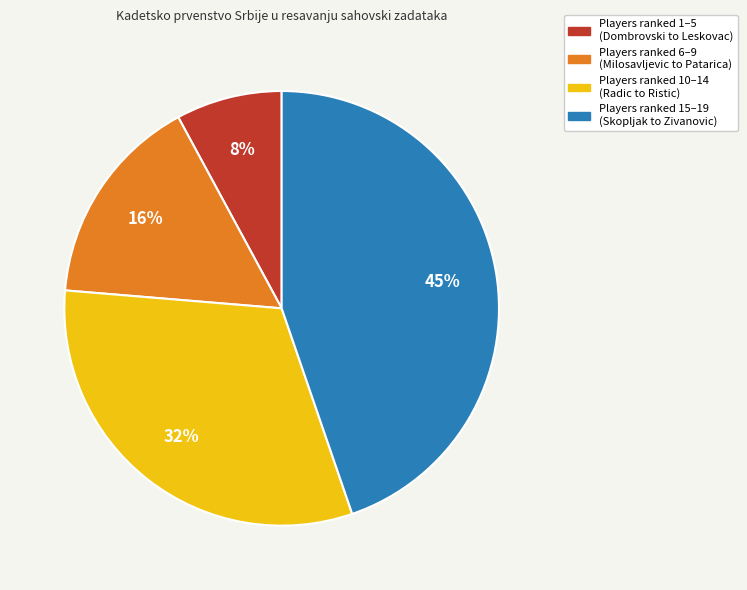

To the nearest percent, what is the difference between the largest and smallest slice percentages?

37%